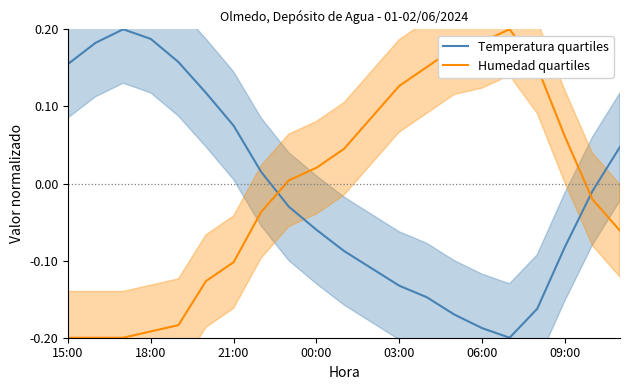

How many lines are shown in the chart?

2